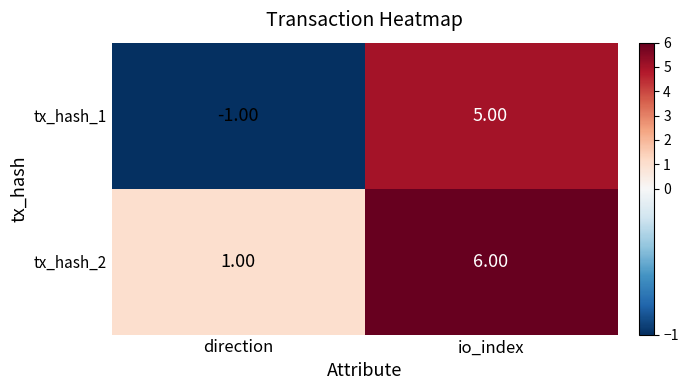

What is the sum of all tx_hash_1 values?

4